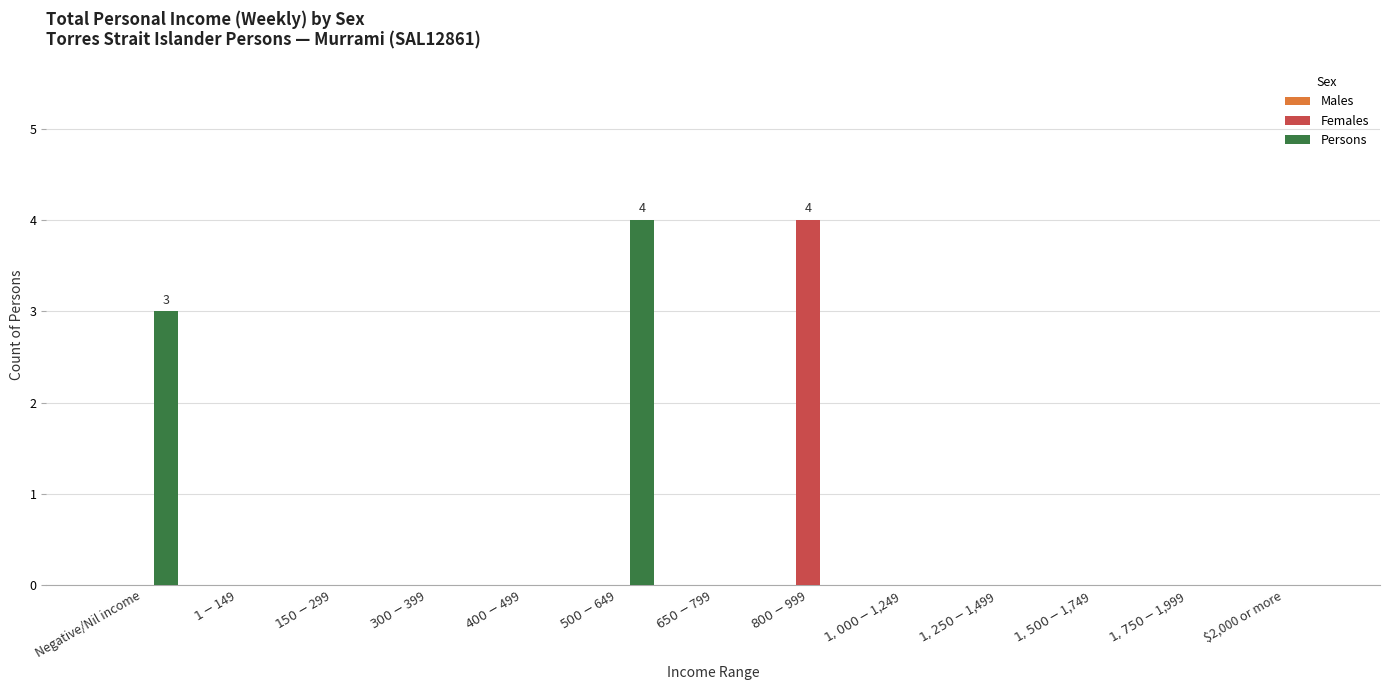

What is the highest value of the Females series?

4